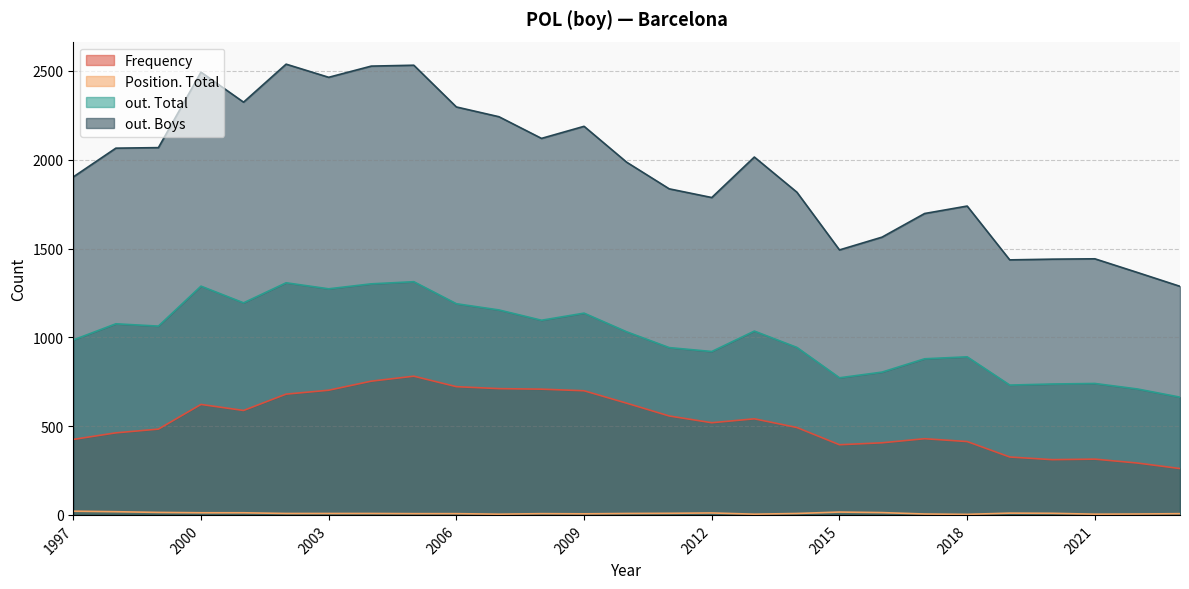

Is the value of Position. Total at 2022 greater than the value of out. Total at 2023?

No